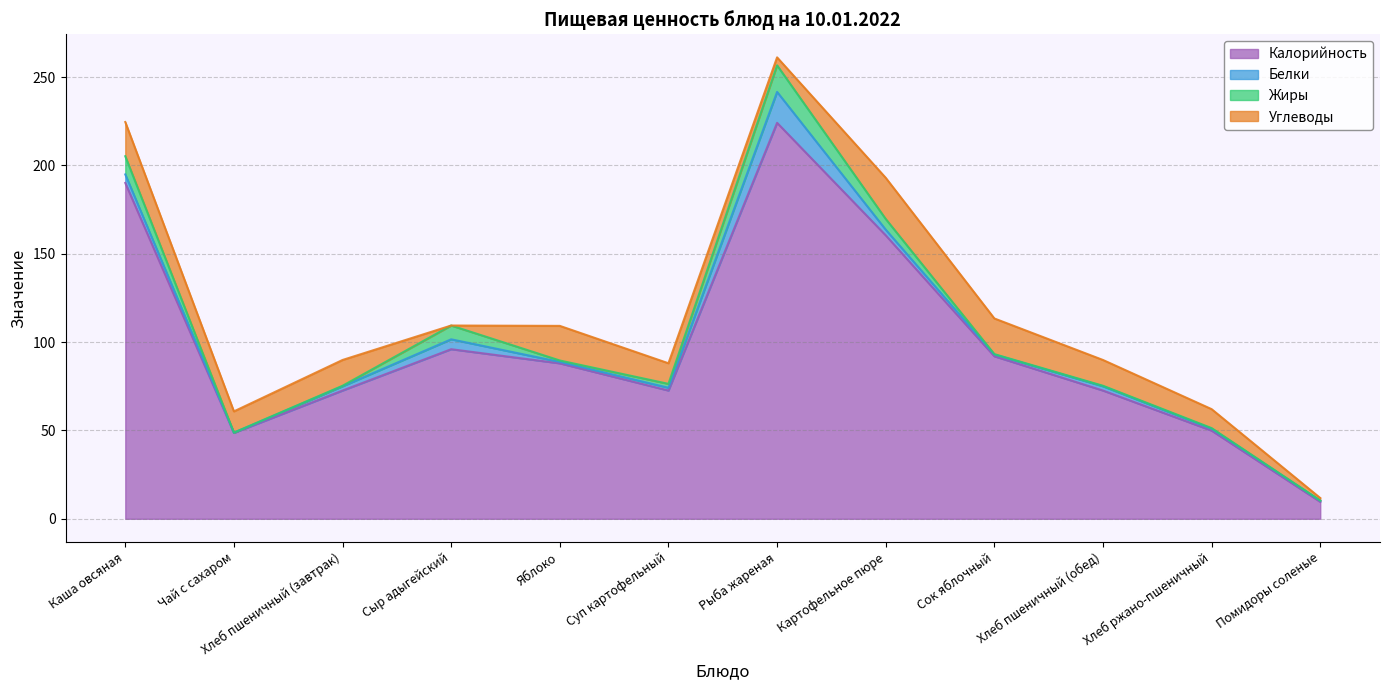

How many interior local peaks does the Белки series have?

3